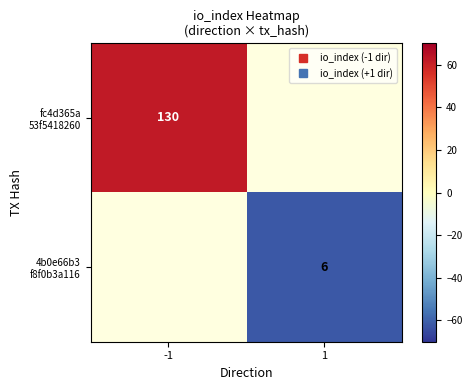

Count the number of categories in the chart.

2